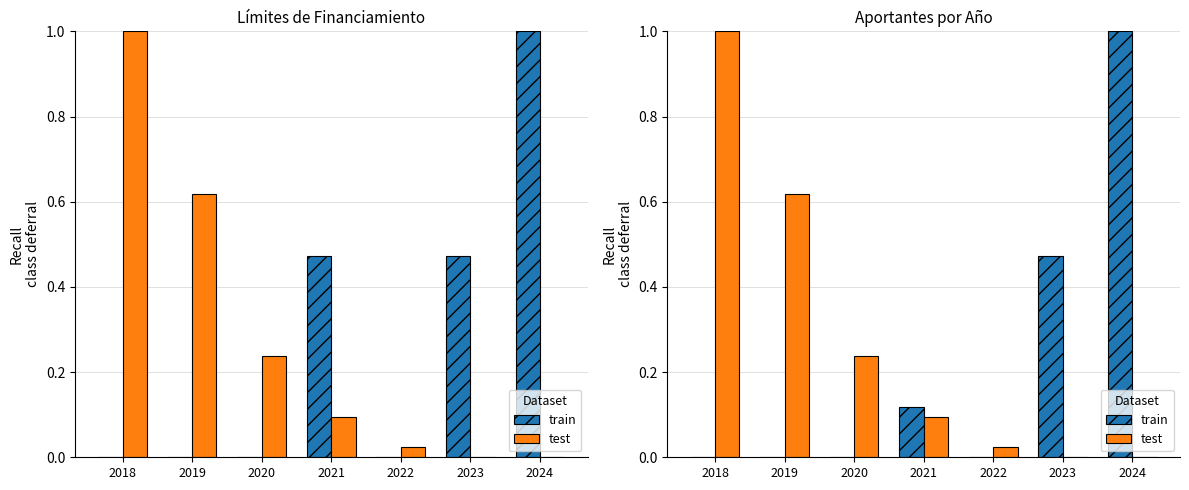

What is the value of the train bar at the 6th from the left?

0.5